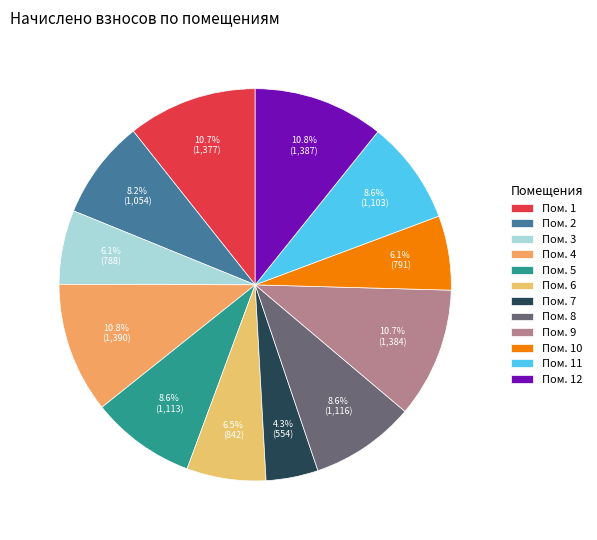

To the nearest percent, what is the average slice percentage?

8%